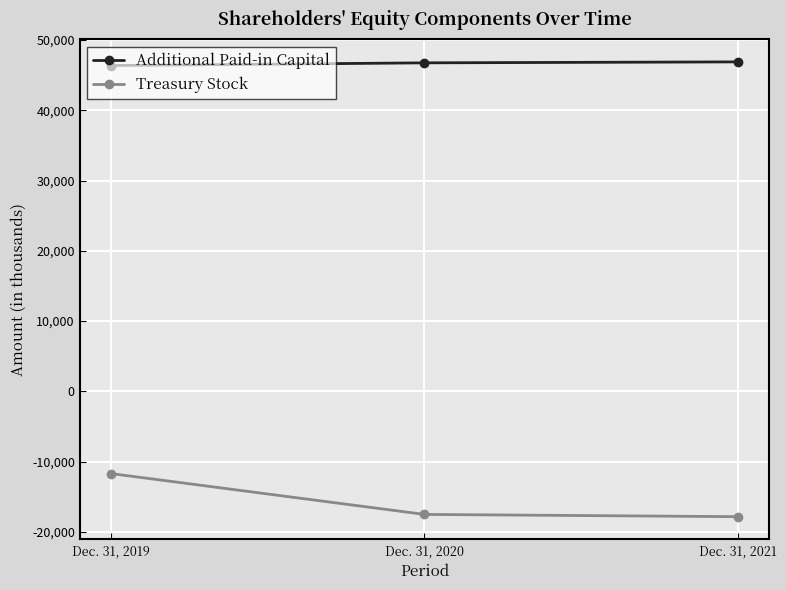

At which category is the sum across all series the highest?

Dec. 31, 2019